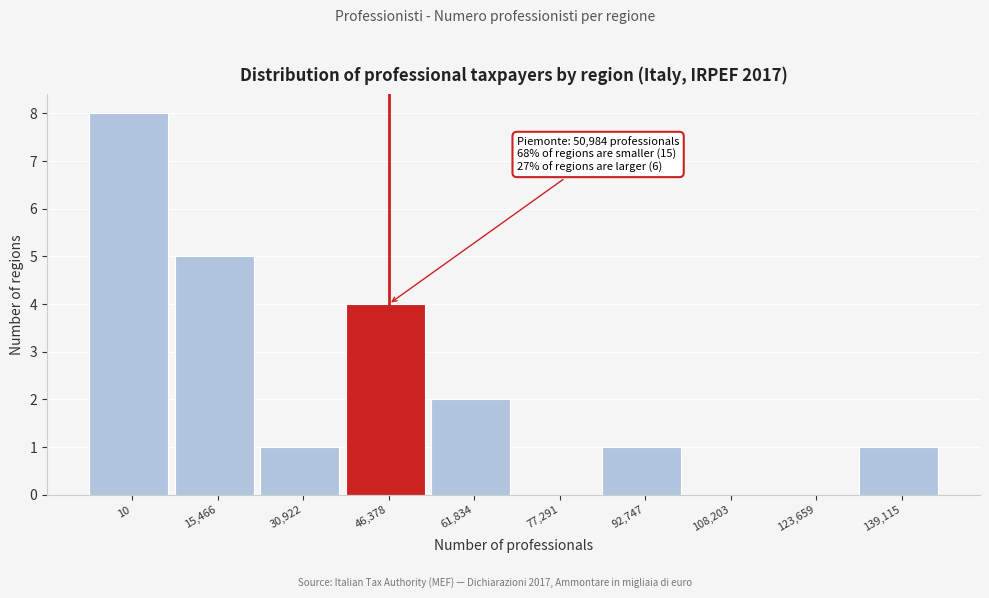

Reading right to left, what are all the values shown in this chart?

139,115=1	123,659=0	108,203=0	92,747=1	77,291=0	61,834=2	46,378=4	30,922=1	15,466=5	10=8